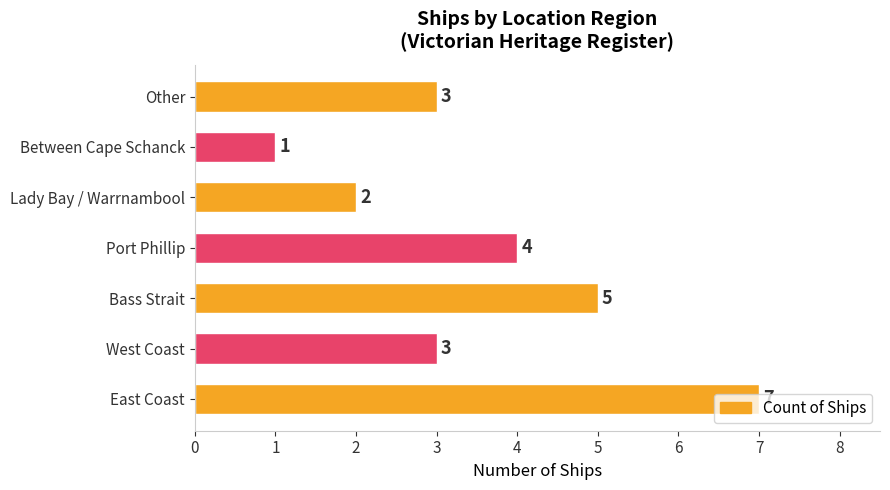

Count the number of data series in this chart.

1